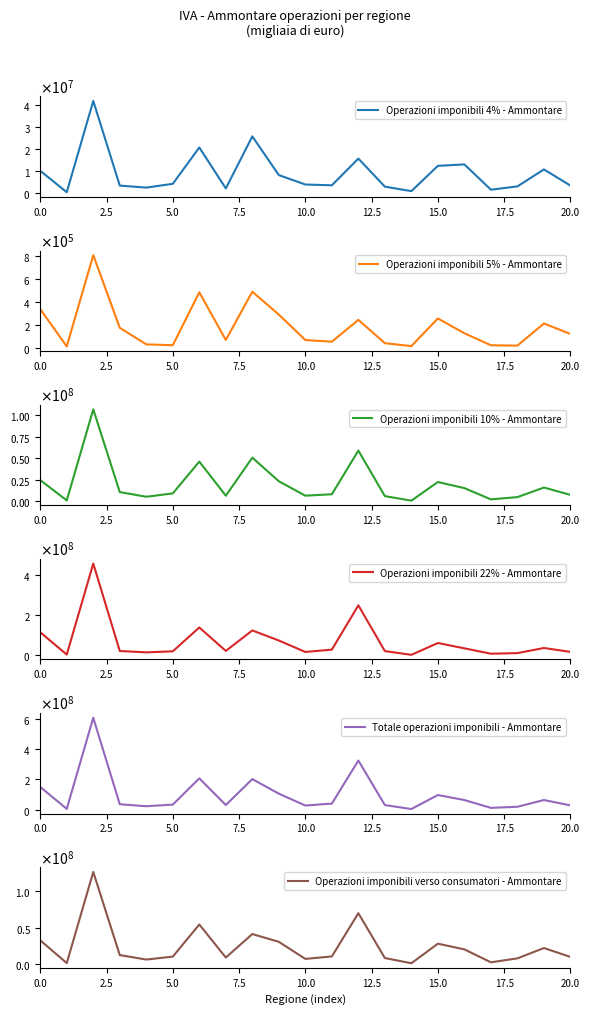

What is the total value across all series at 12?

717673589